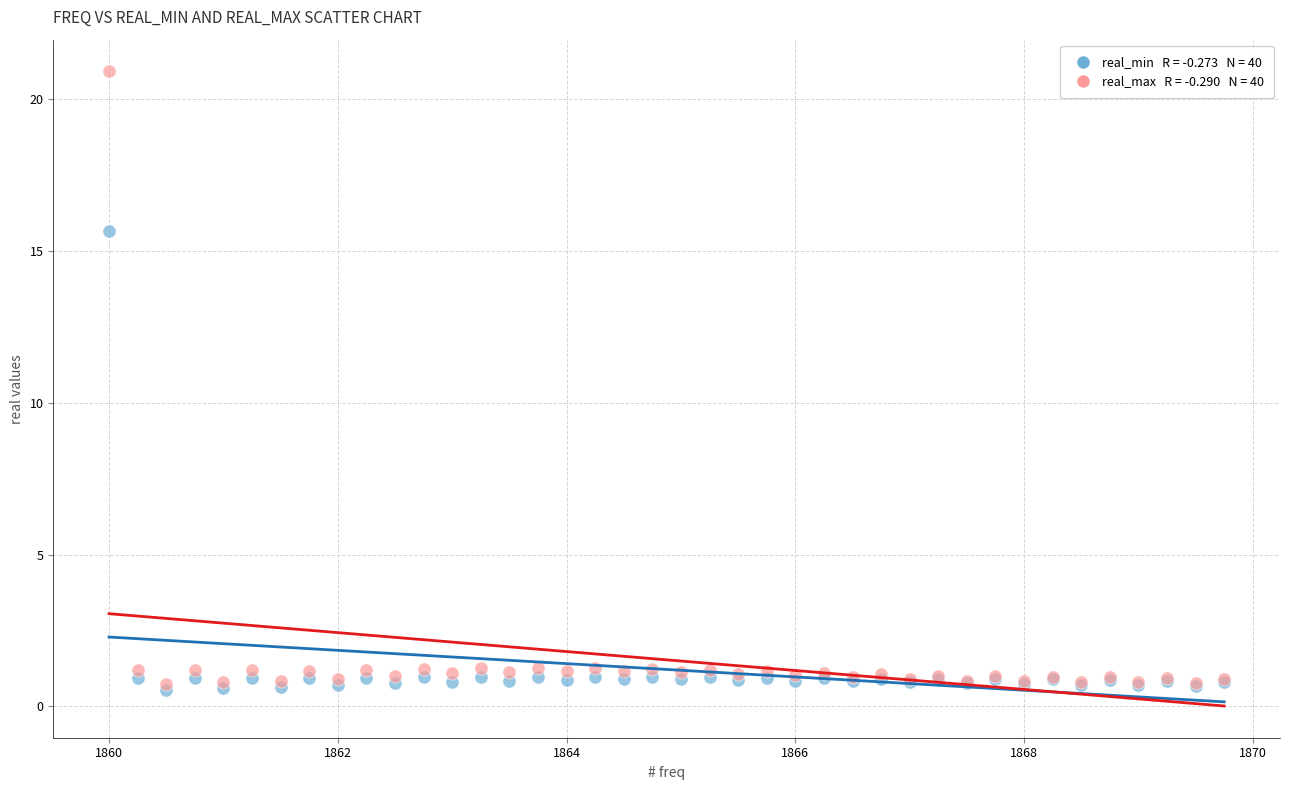

Across all series, what Y value is closest to 10?

15.7